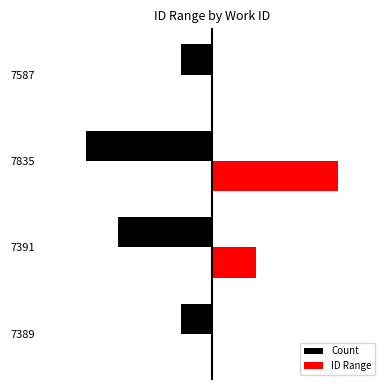

What are all the series names shown in the legend?

Count, ID Range